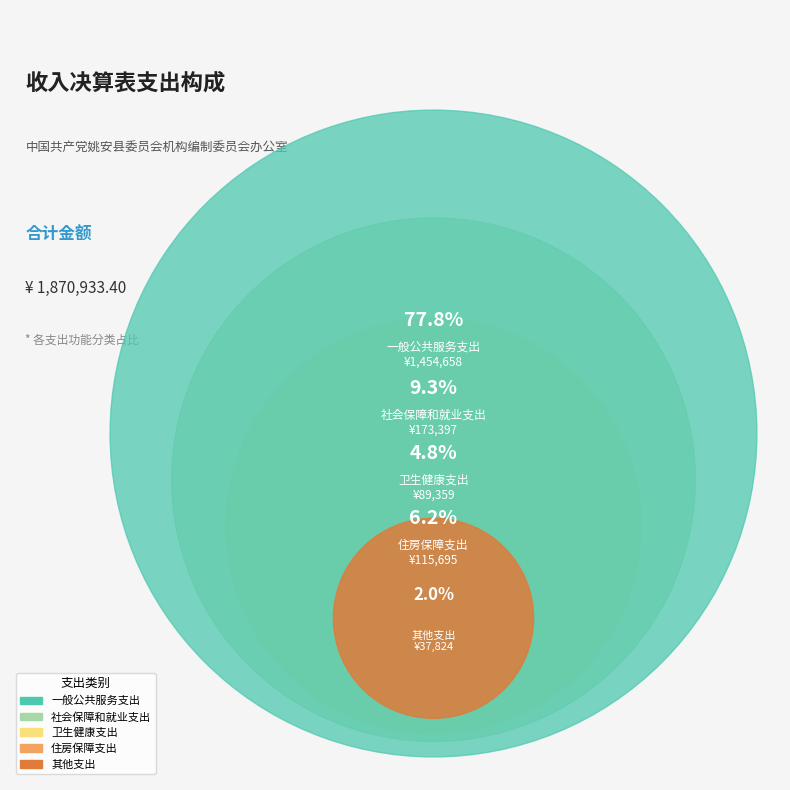

Which slice is the largest?

一般公共服务支出